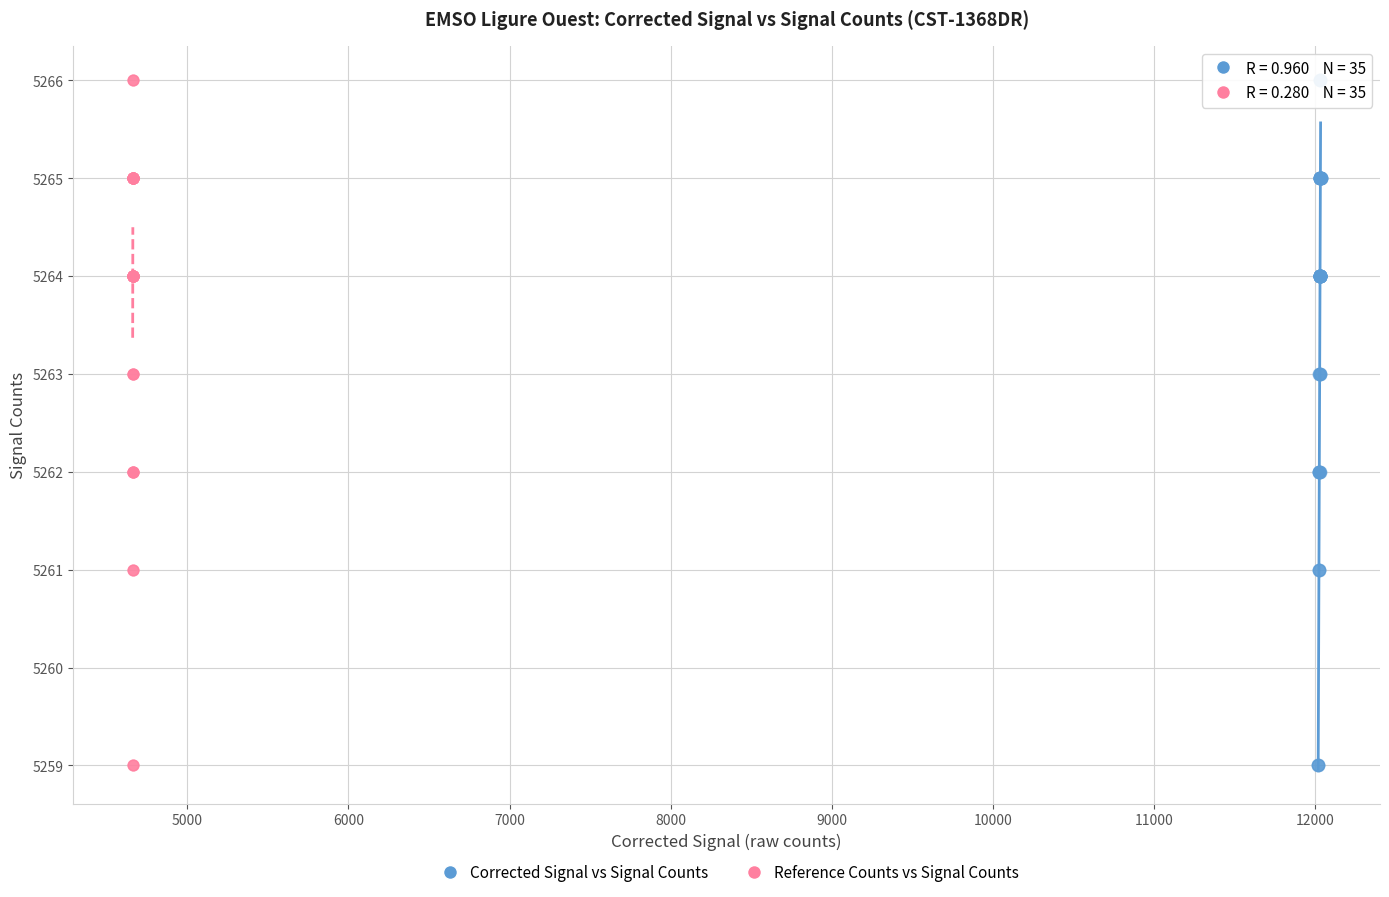

What are all the series names shown in the legend?

Corrected Signal vs Signal Counts, Reference Counts vs Signal Counts